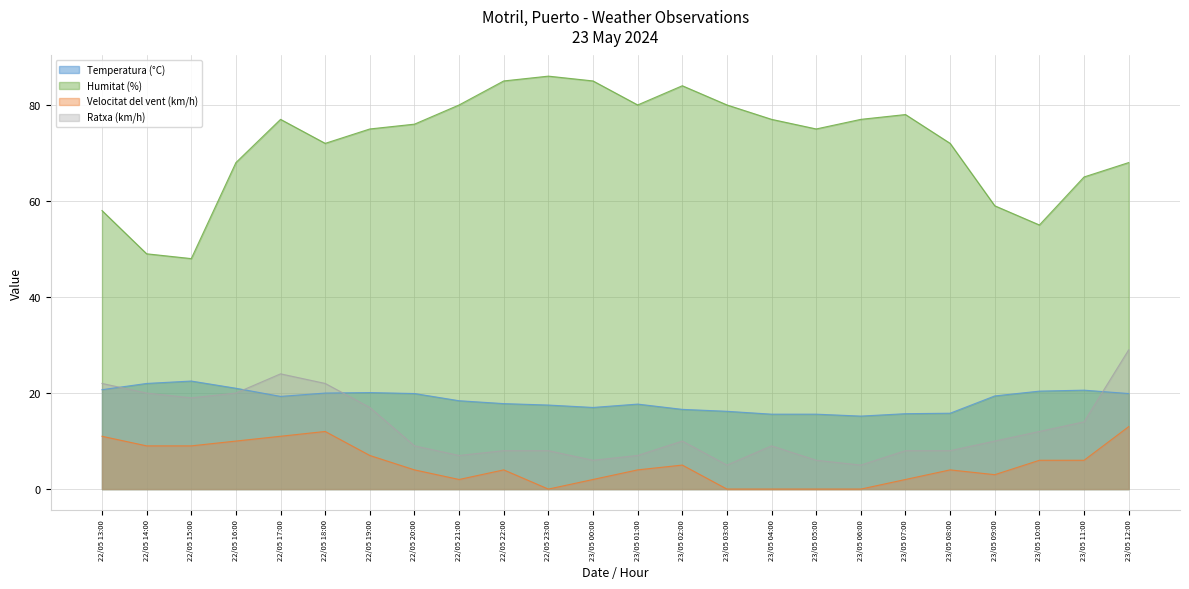

Between 22/05 14:00 and 23/05 00:00, which series saw the biggest shift?

Humitat (%)